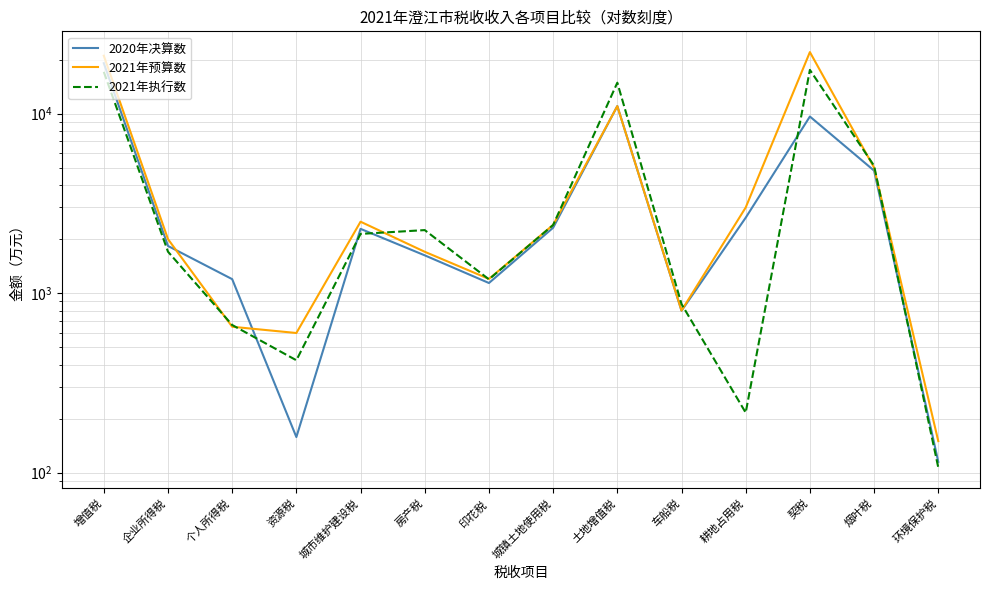

What is the label of the 14th point from the right?

增值税